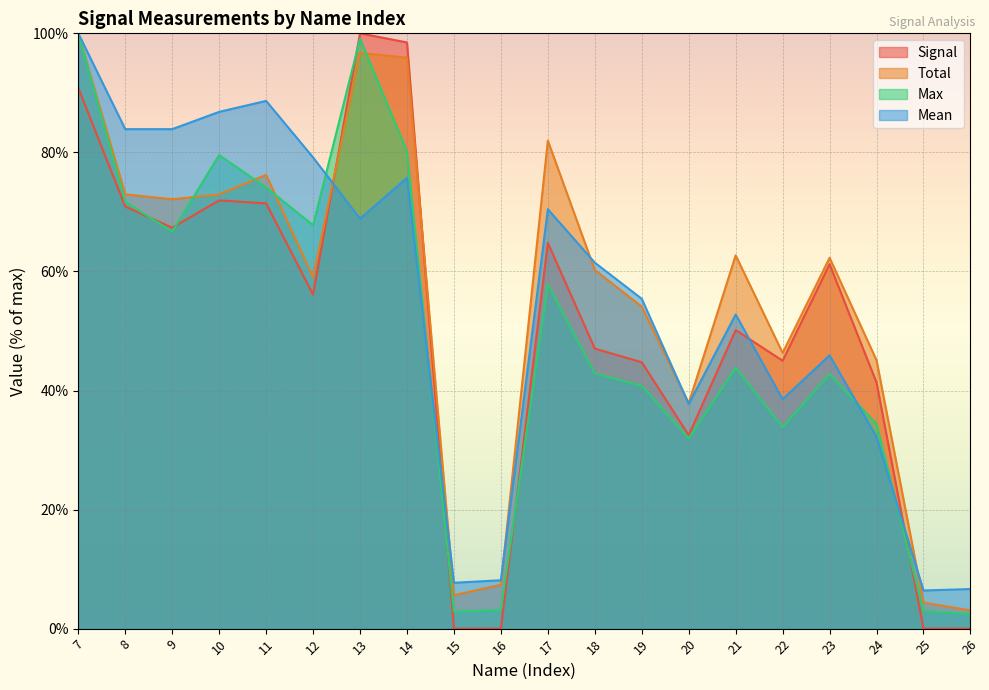

Does the chart display data point markers on the line(s)?

No